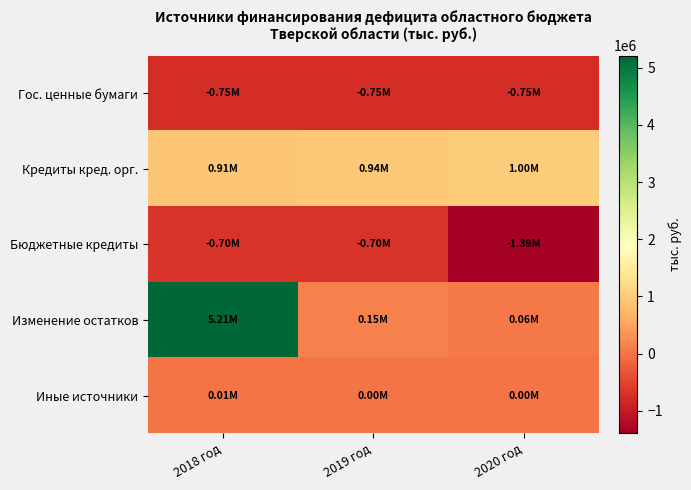

At 2018 год, list the series in order from largest to smallest.

Изменение остатков, Кредиты кред. орг., Иные источники, Бюджетные кредиты, Гос. ценные бумаги